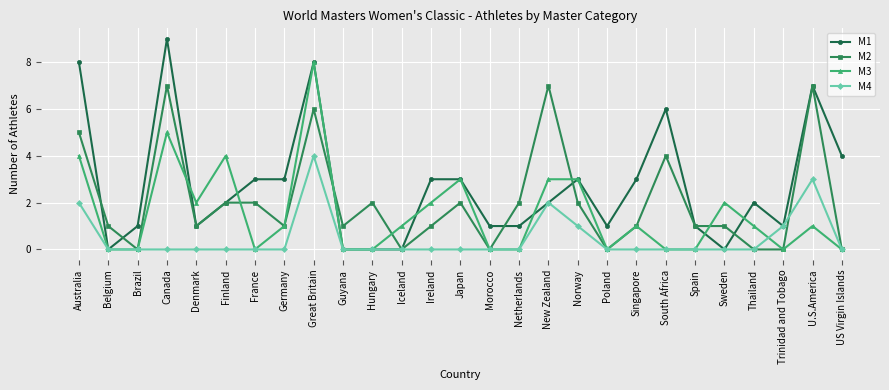

What is the difference between the second highest and second lowest values in the M1 series?

8